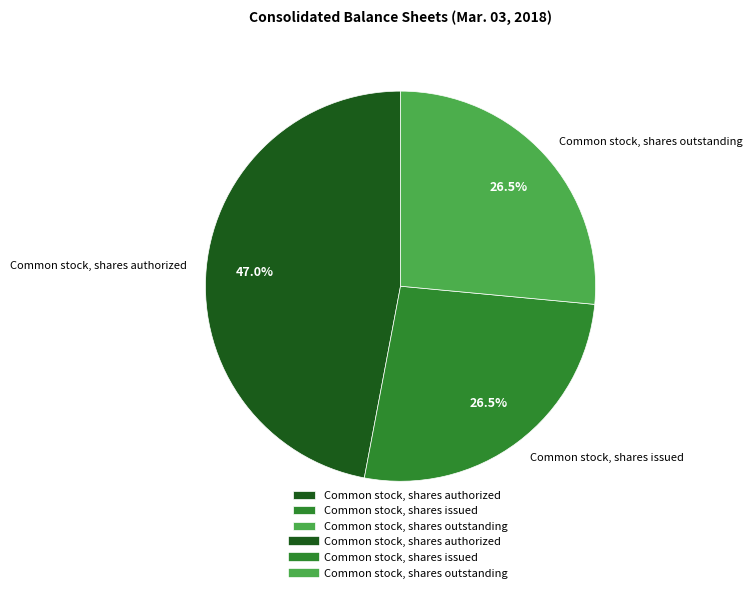

Is it true that Common stock, shares issued is 36% of the pie?

False